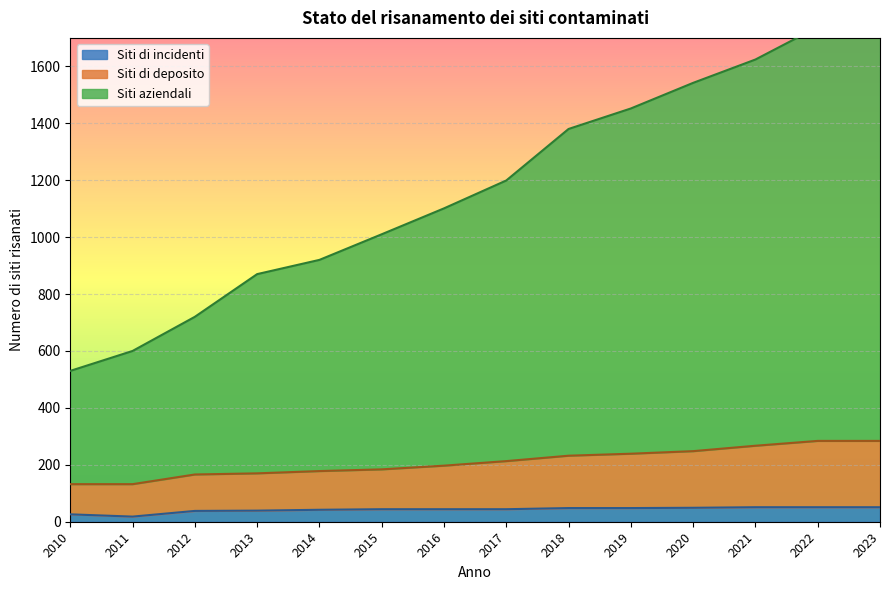

The Siti di incidenti series shows 44 at 2017. True or false?

True